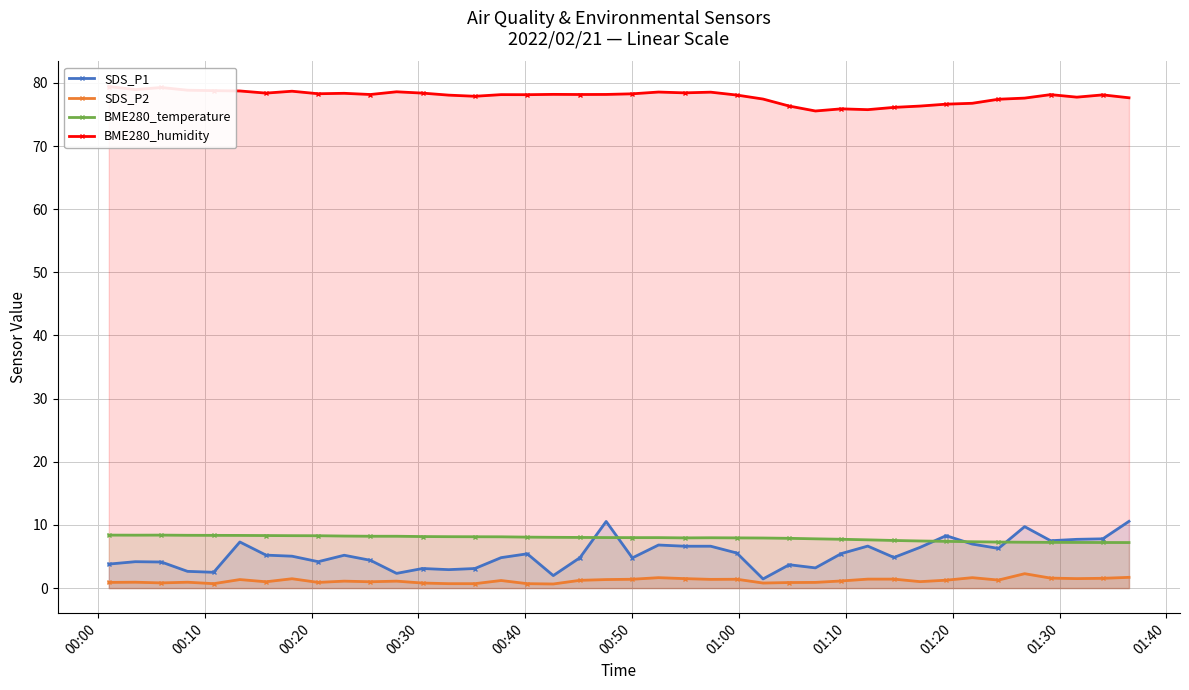

How many data points in BME280_temperature are less than 8?

20